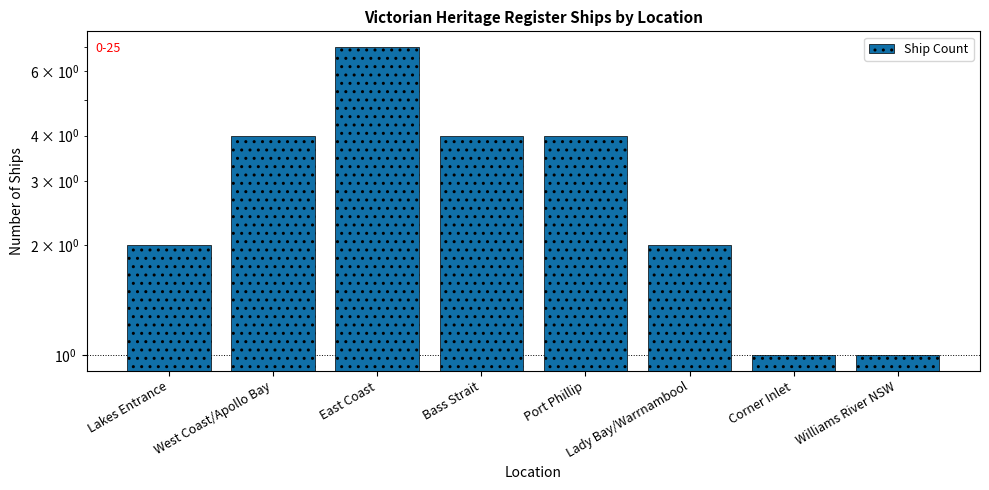

Does the chart contain any negative values?

No